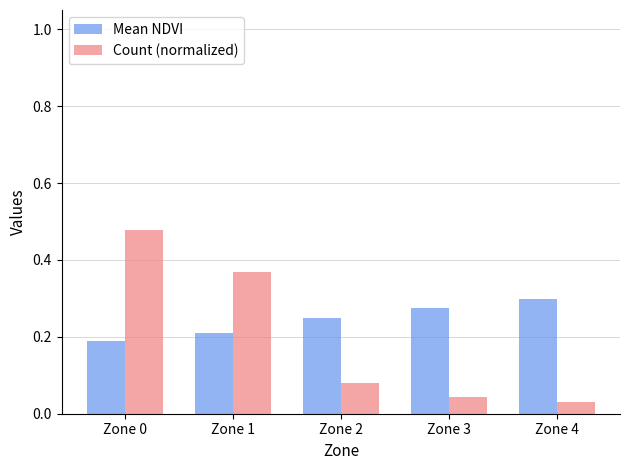

What is the sum of all Count (normalized) values?

1.0